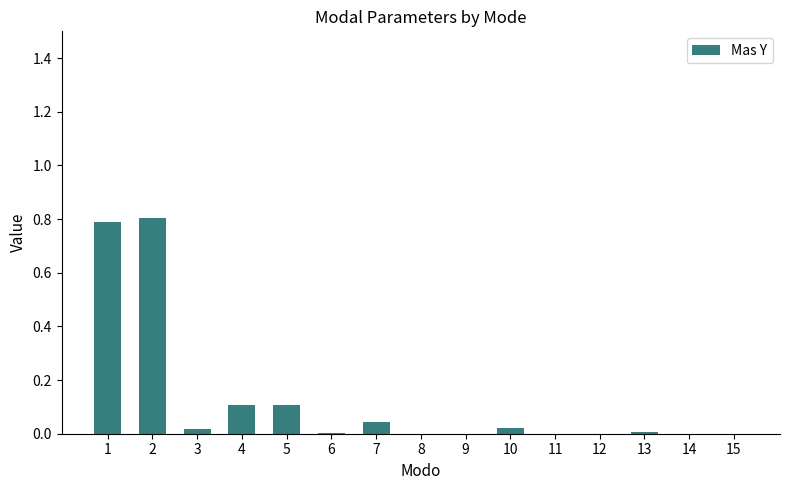

The chart shows a value of 0.0 at 6. True or false?

True